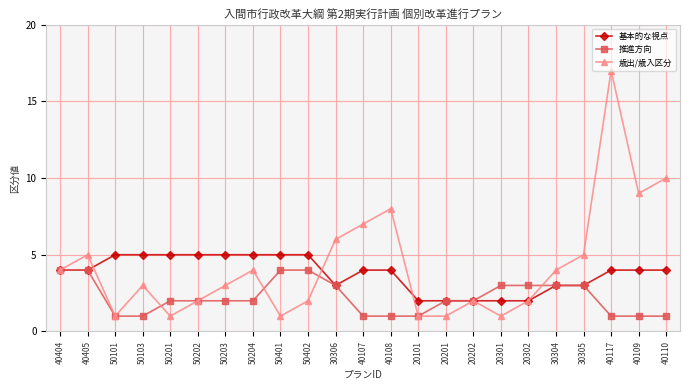

List the series in order of their peak value, lowest first.

推進方向, 基本的な視点, 歳出/歳入区分